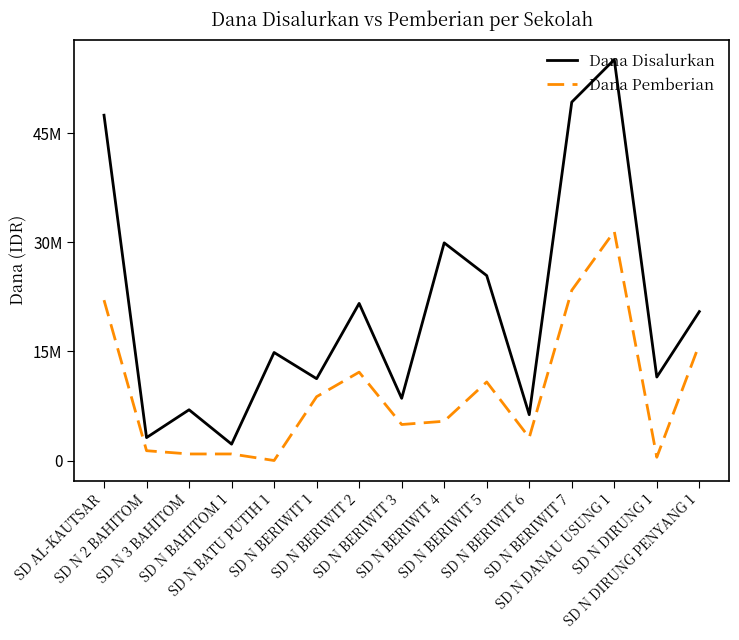

What is the label of the 15th point from the right?

SD AL-KAUTSAR